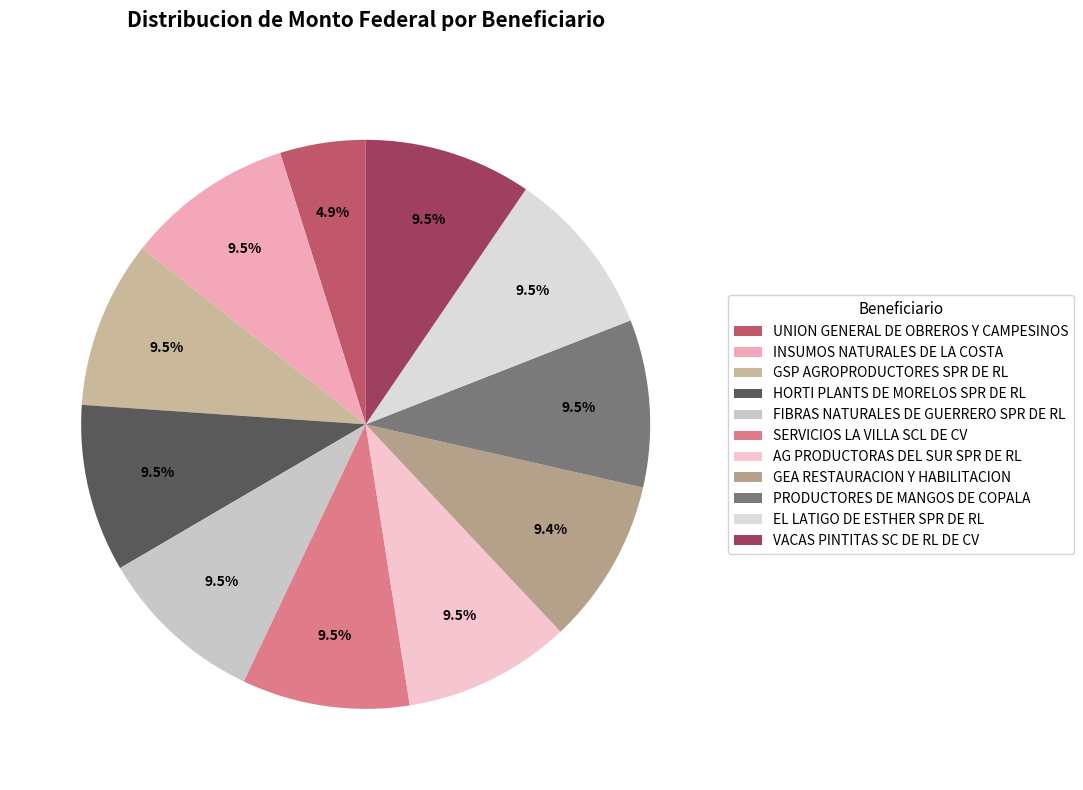

Which category has the smallest portion of the pie?

UNION GENERAL DE OBREROS Y CAMPESINOS